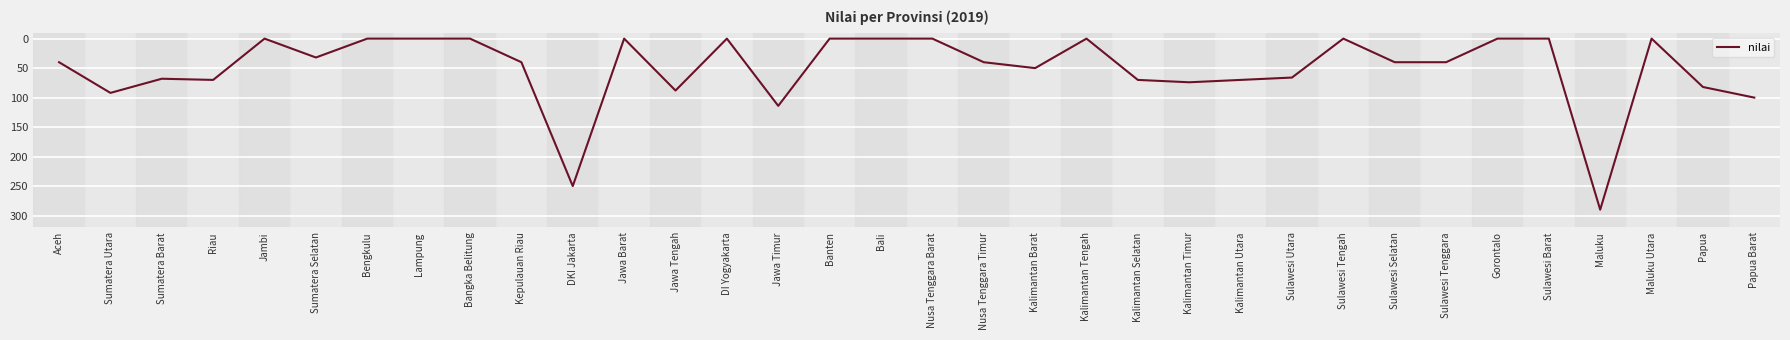

The chart shows a value of 176 at Bengkulu. True or false?

False